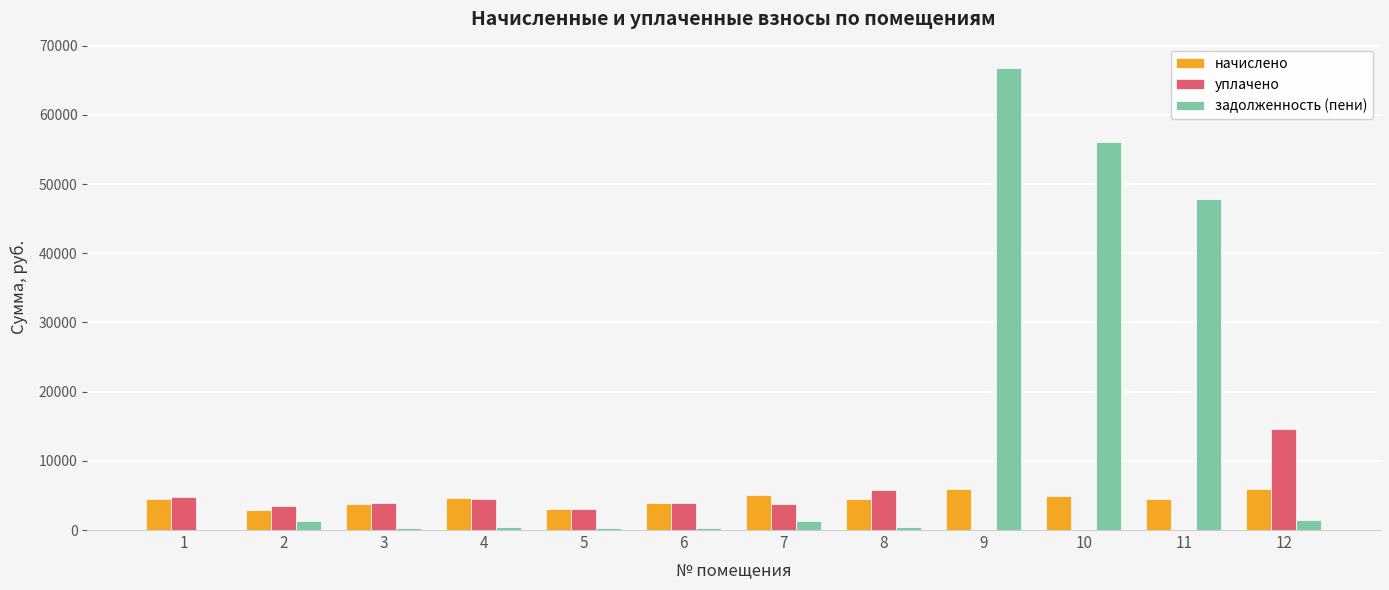

The value of задолженность (пени) at 1 is 0.0. True or false?

True